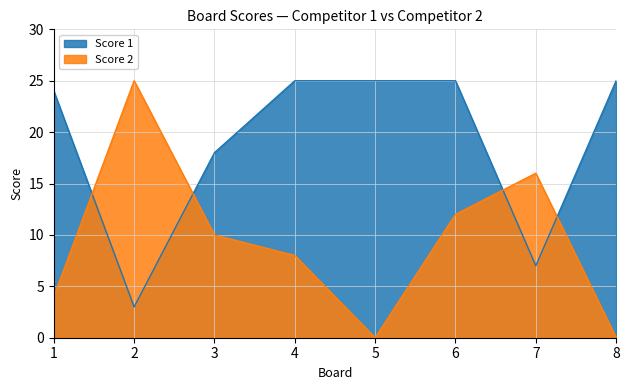

Which series has the largest total across all categories?

Score 1